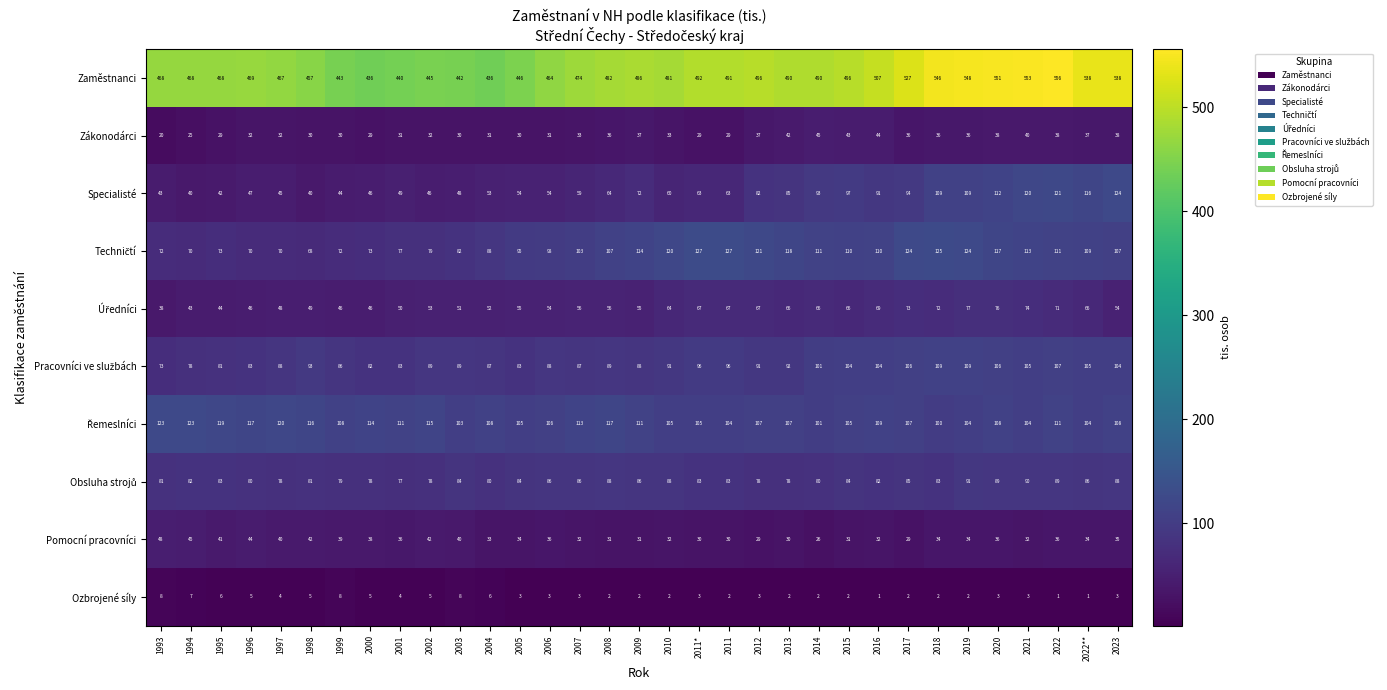

What is the difference between the second highest and minimum values in the Zaměstnanci series?

117